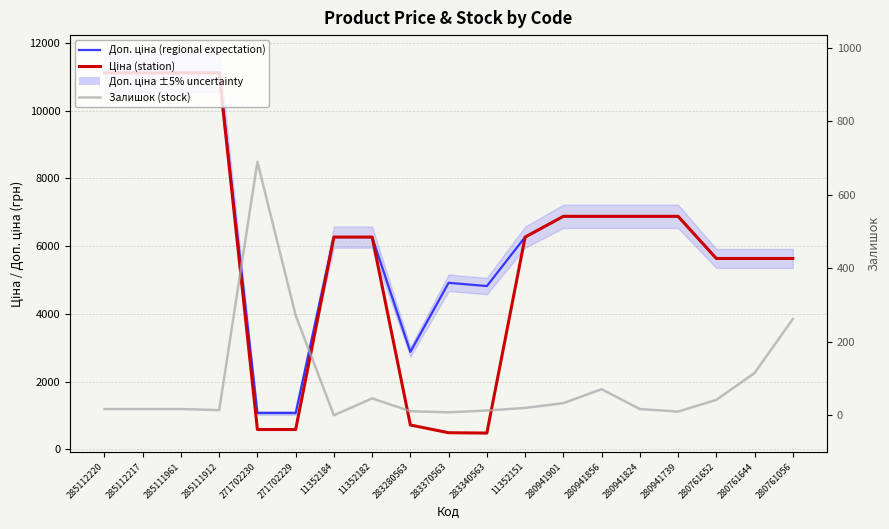

What is the difference between the maximum and minimum values in the Ціна (station) series?

10631.4